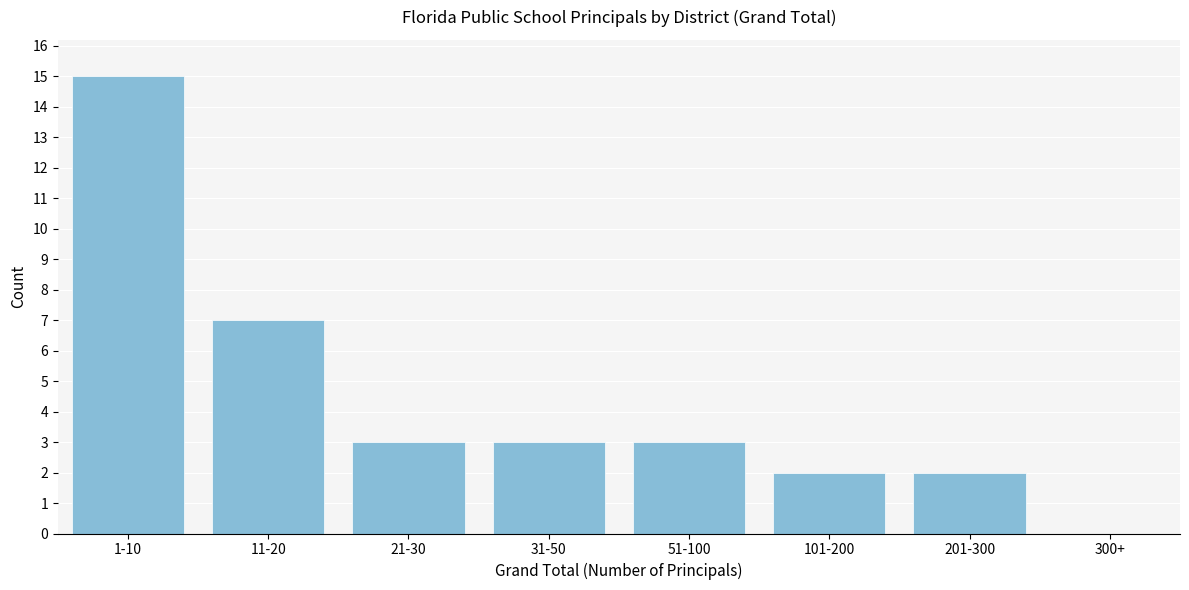

Reading left to right, transcribe all the data shown in this chart.

1-10=15	11-20=7	21-30=3	31-50=3	51-100=3	101-200=2	201-300=2	300+=0